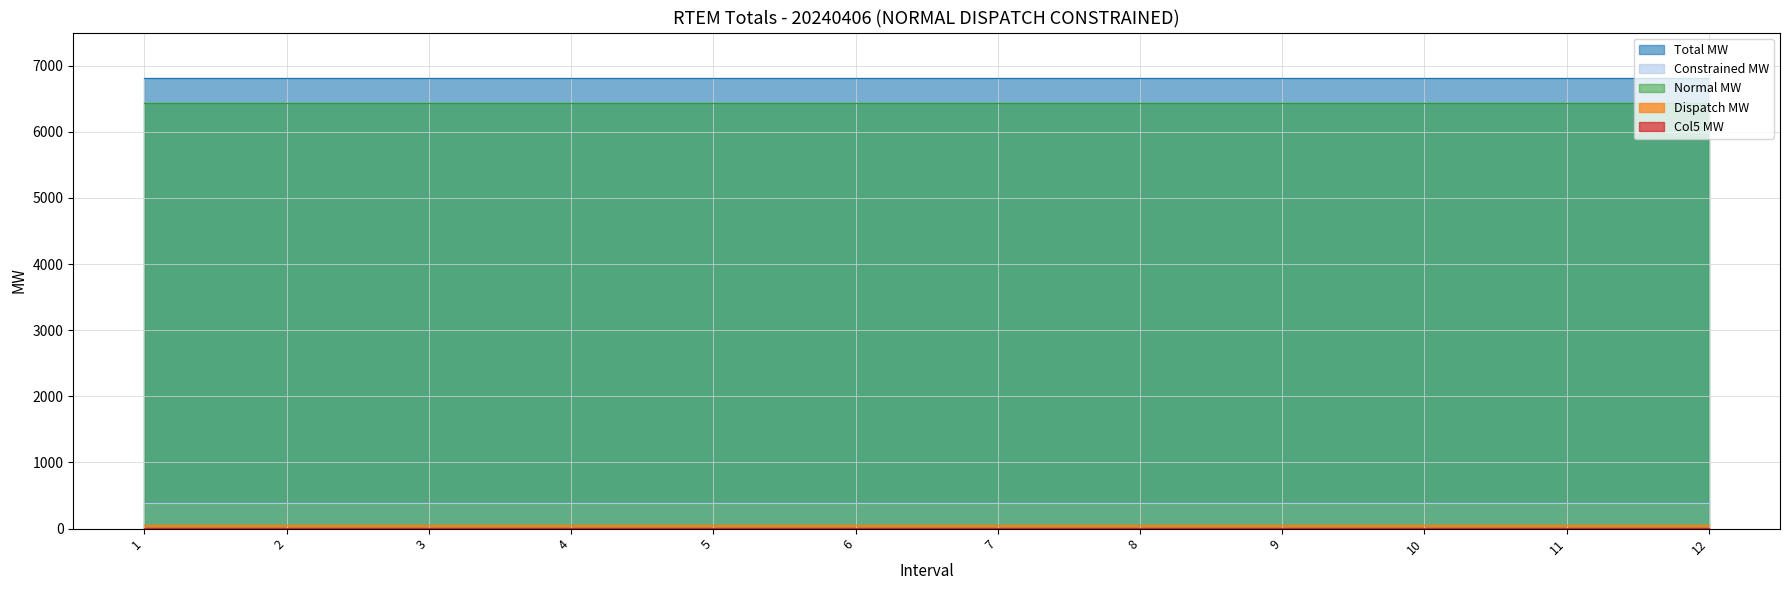

Between 8 and 11, which series saw the biggest shift?

Total MW